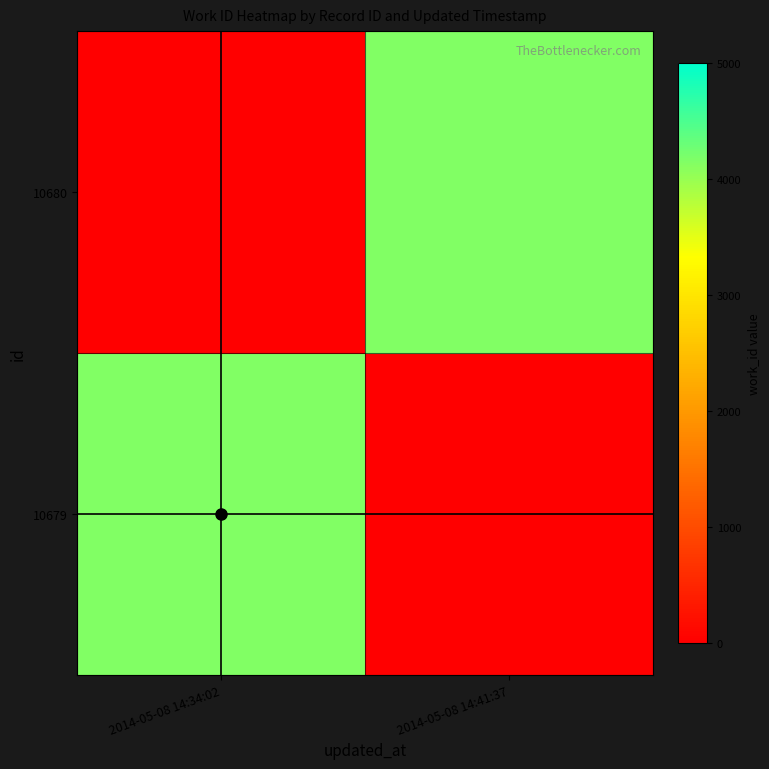

Is it true that 10680 equals -2565 at 2014-05-08 14:34:02?

False